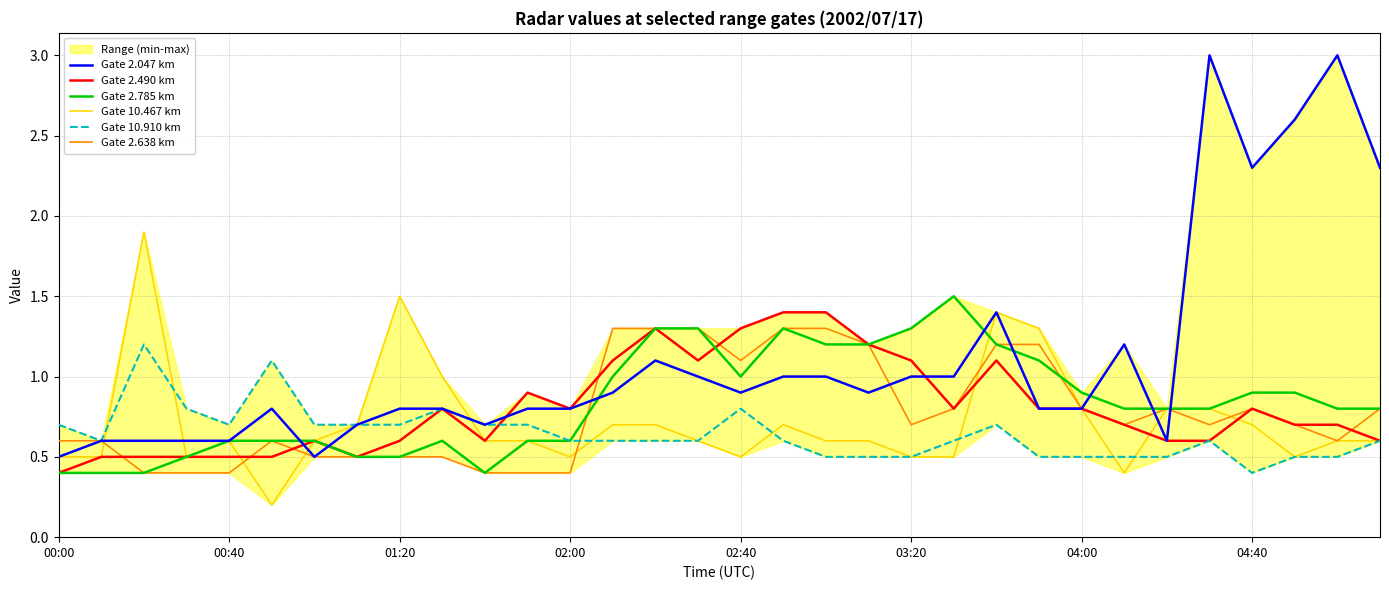

What is the maximum value for Gate 2.638 km?

1.3